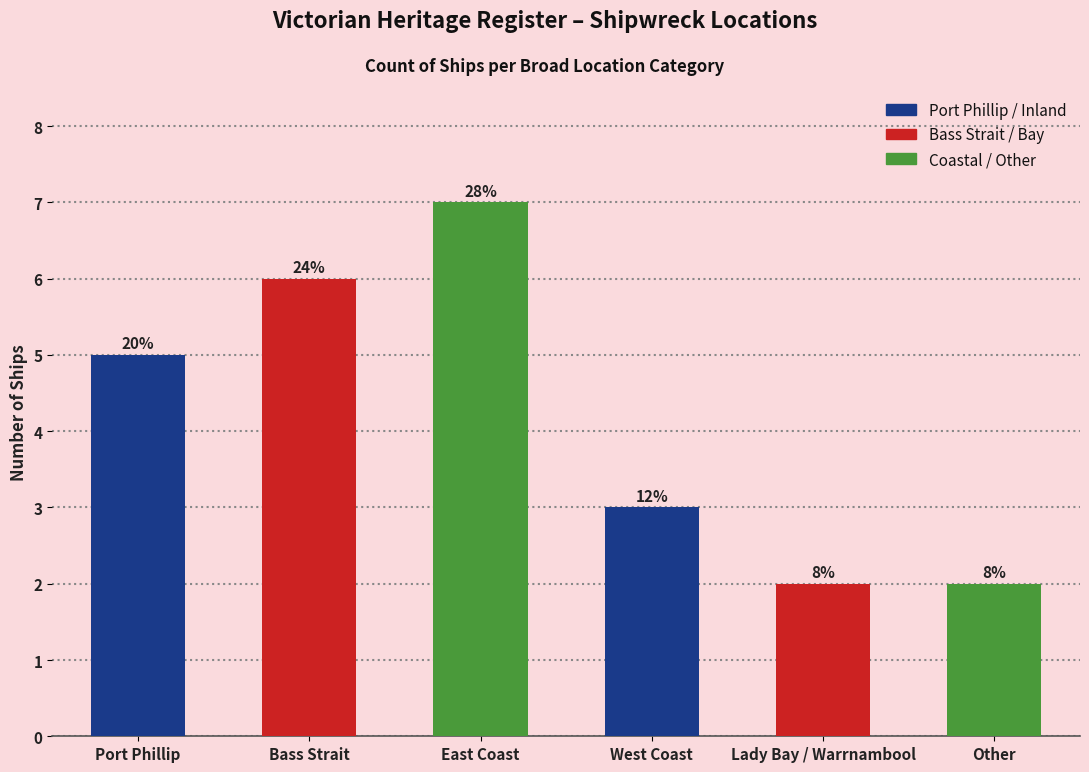

What is the ratio of the value at Other to the value at West Coast?

0.7